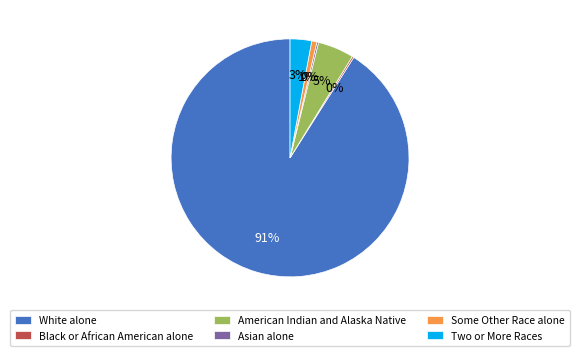

To the nearest percent, what is the difference between the largest and smallest slice percentages?

91%